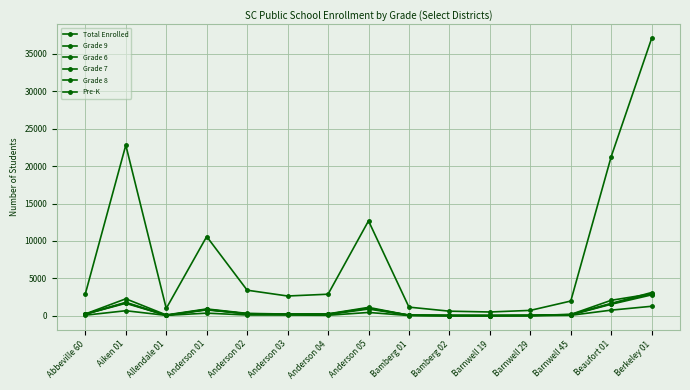

How many lines are shown in the chart?

6